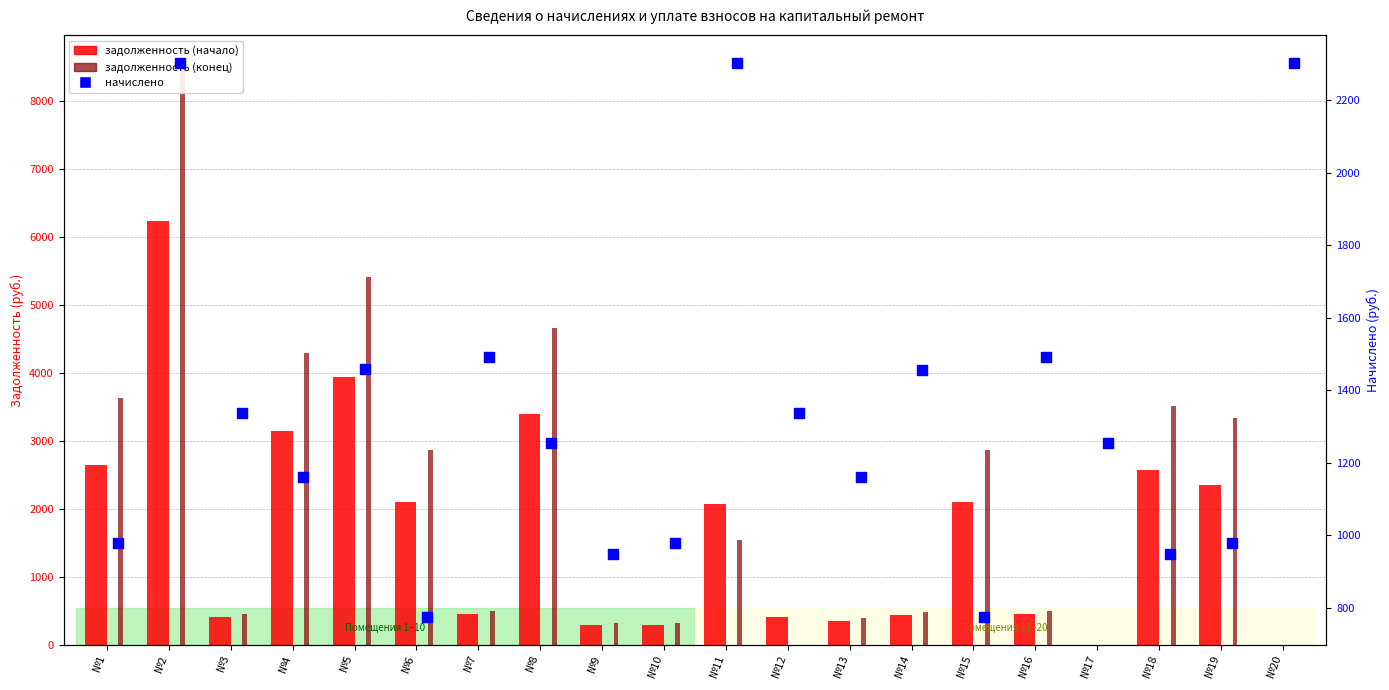

At which category is the sum across all series the highest?

№2